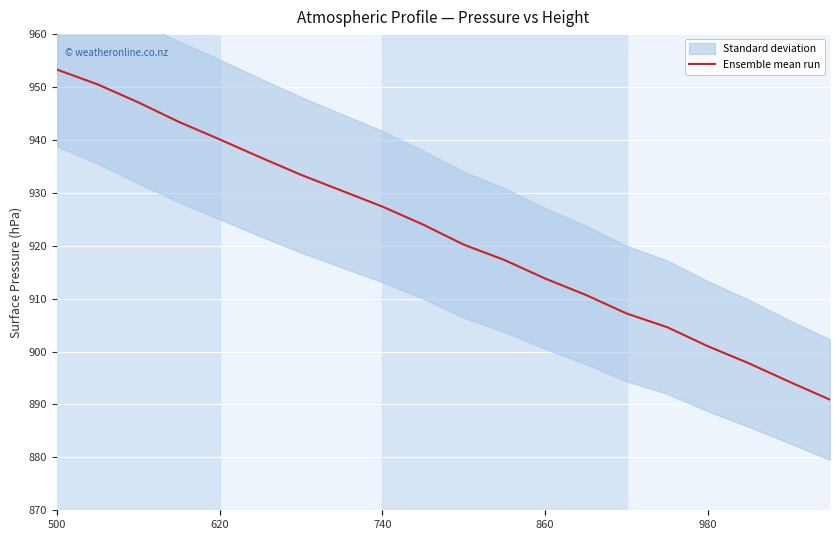

The value at 620 is 1412.4. True or false?

False